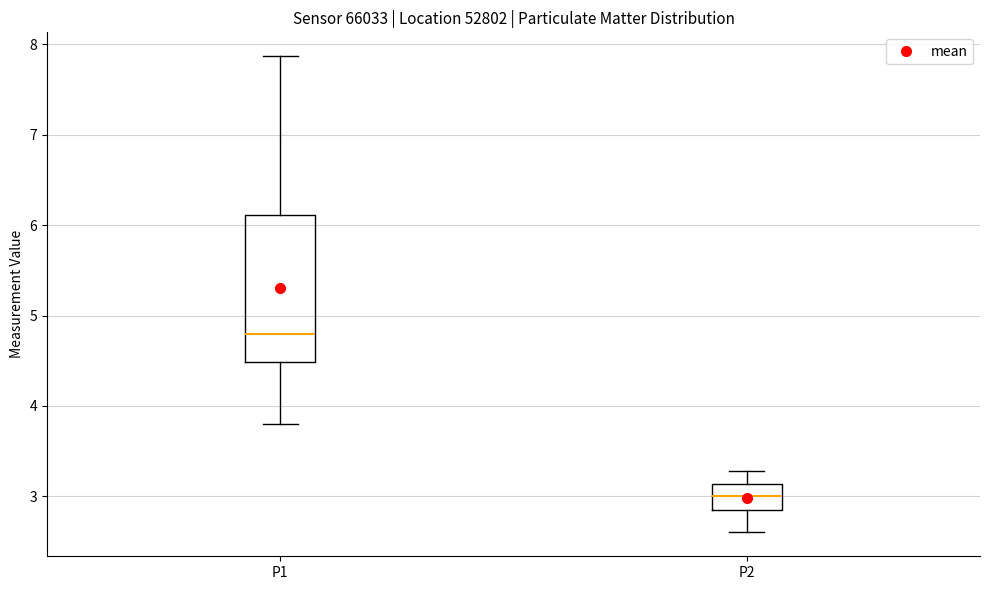

Which box's median line is the highest?

P1